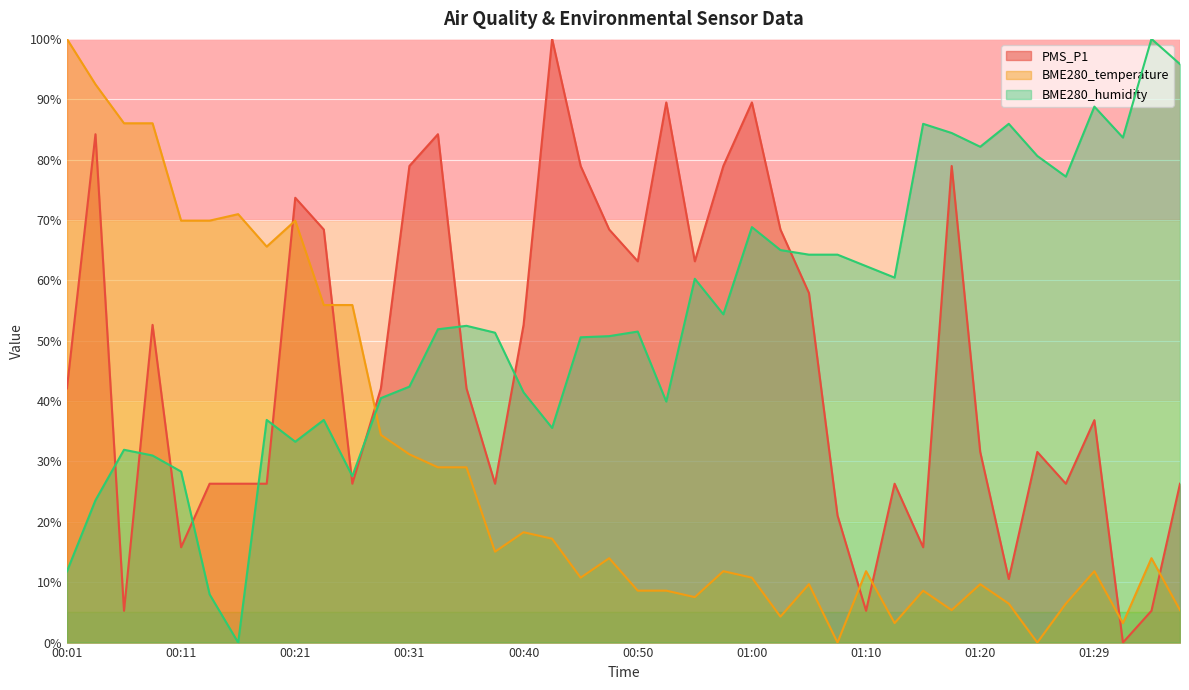

Where is the first local maximum for BME280_temperature?

00:16